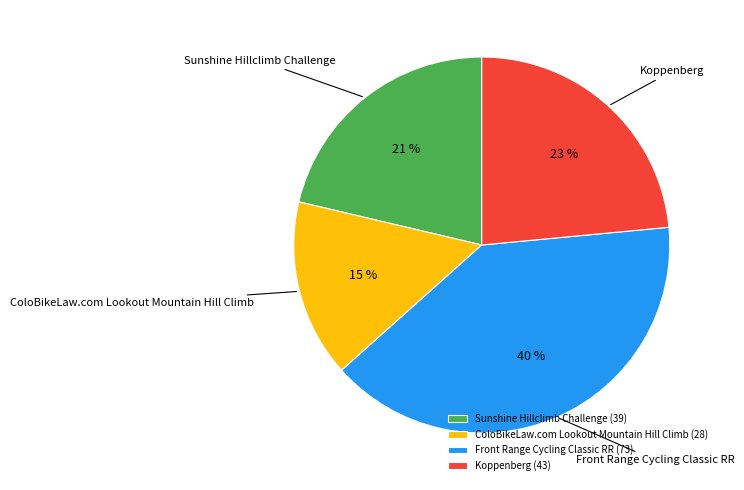

Is there a majority slice in this chart?

No